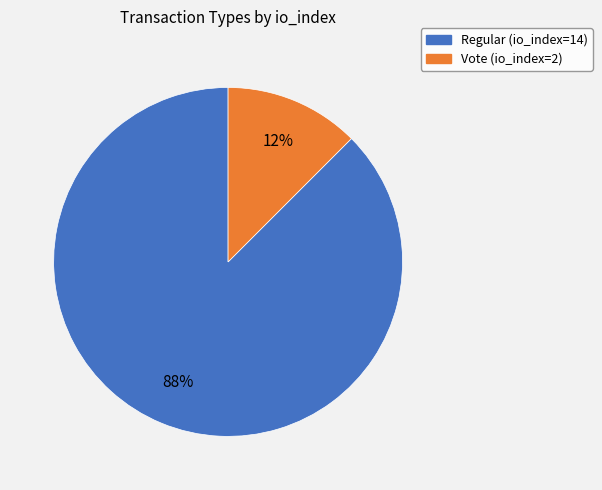

Do Regular (io_index=14) and Vote (io_index=2) together represent more than half of the pie?

Yes